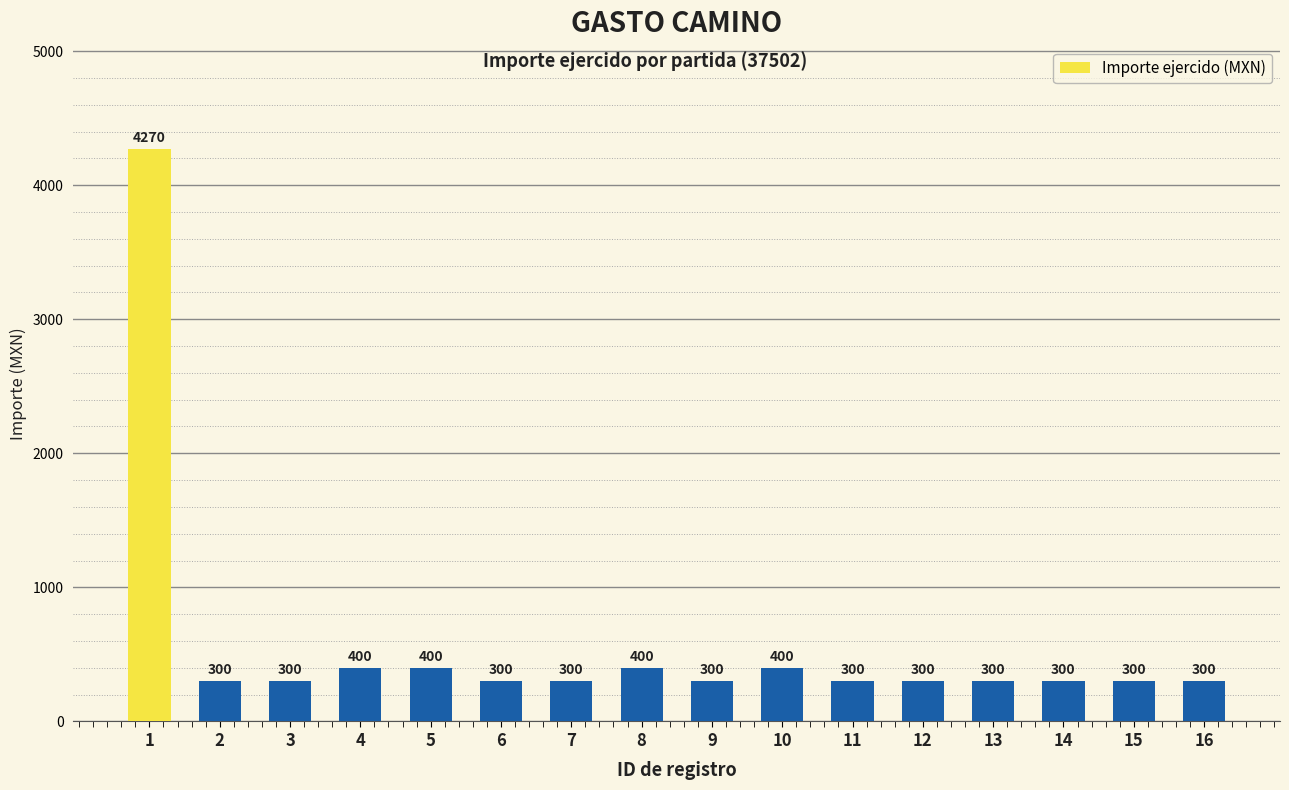

What is the sum of the values at 6 and 15?

600